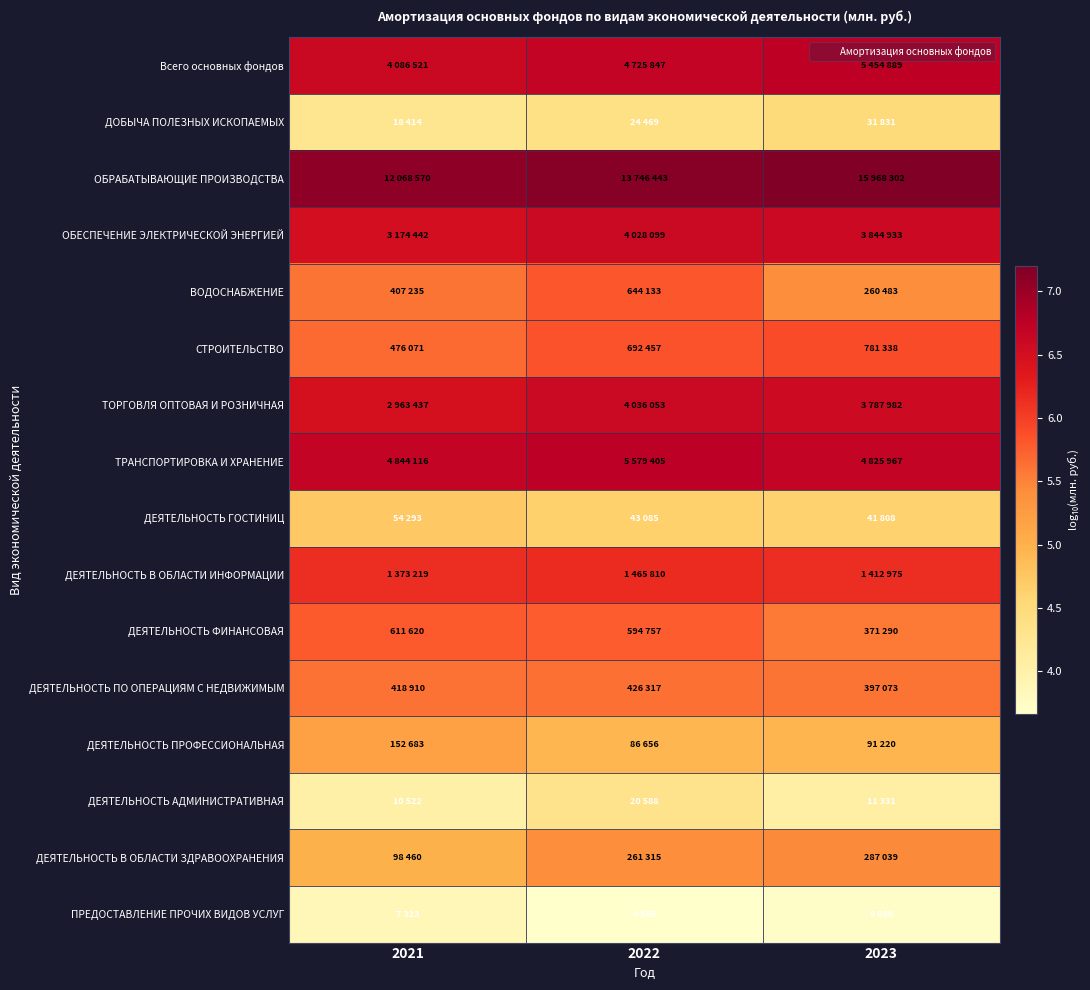

What is the maximum value shown in the chart?

7.2